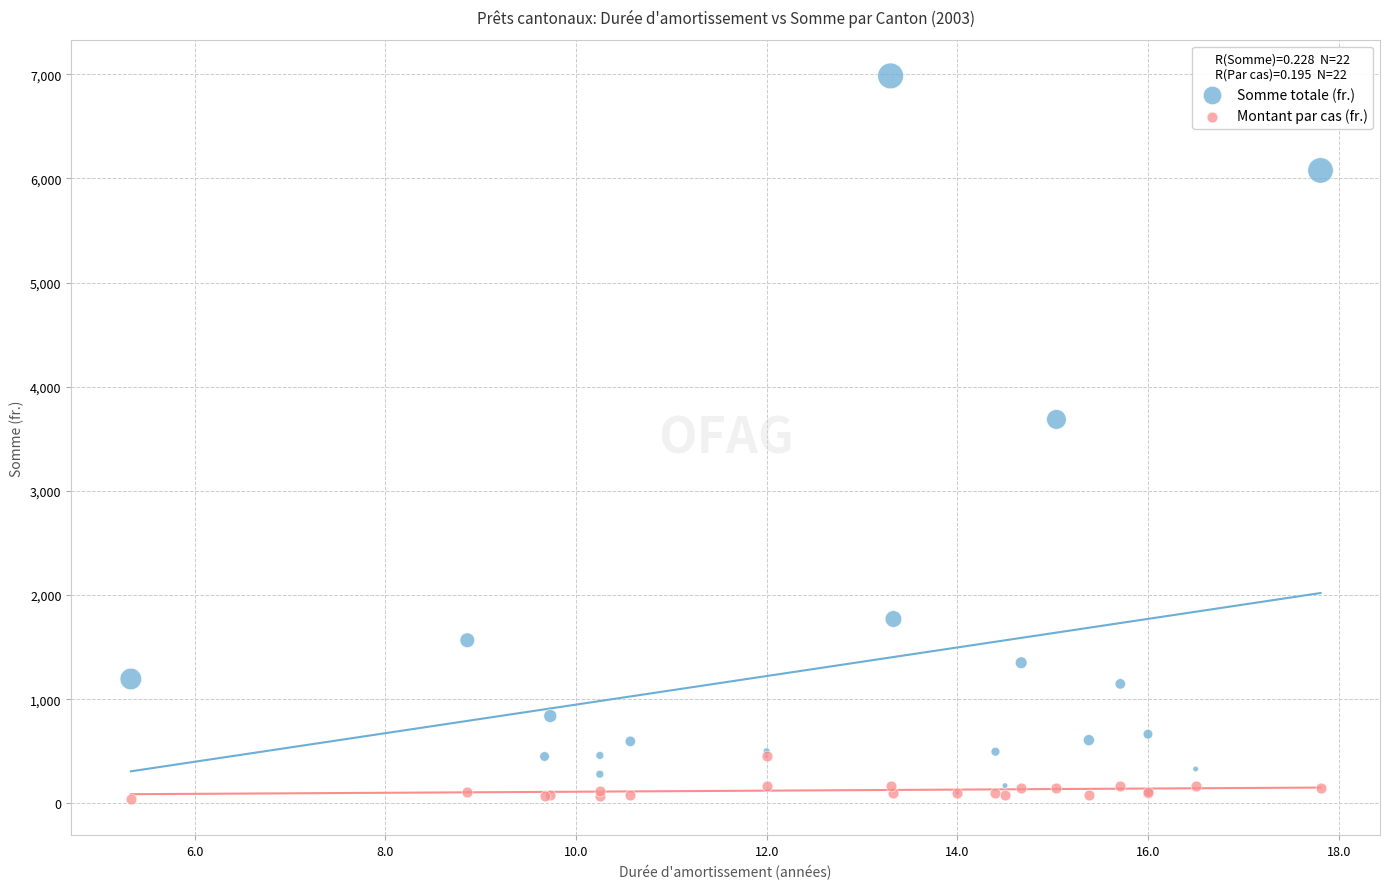

Across all series, what Y value is closest to 3511?

3686.0